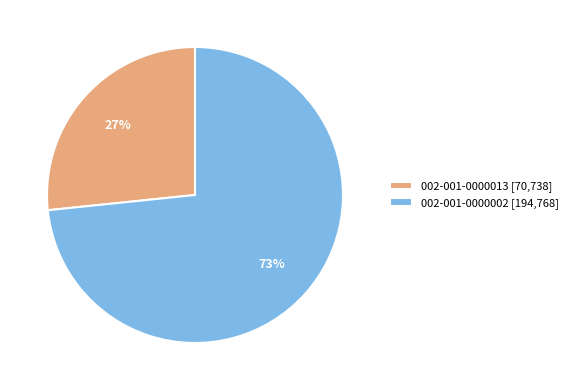

Between 002-001-0000002 [194,768] and 002-001-0000013 [70,738], which is larger?

002-001-0000002 [194,768]